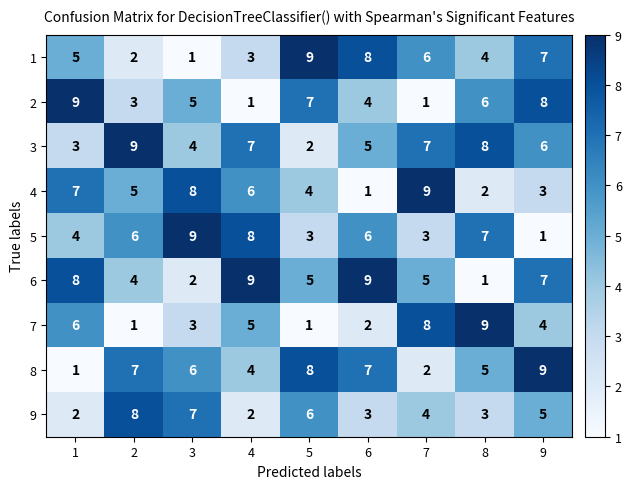

What is the sum of the 6 values at 4 and 2?

13